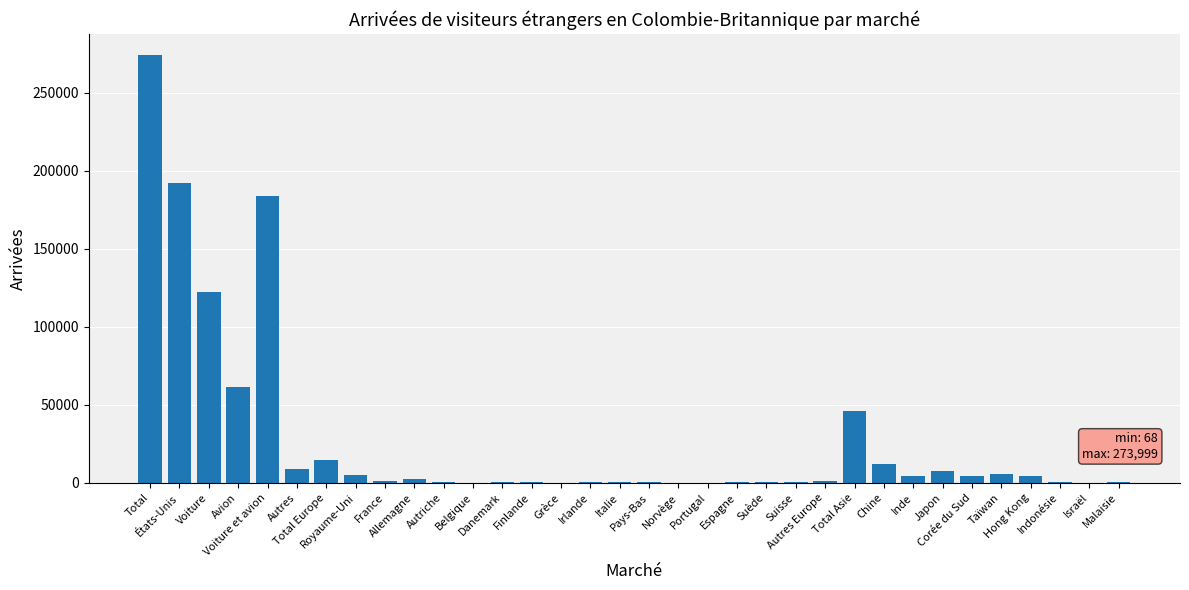

What is the difference between the values at Malaisie and Royaume-Uni?

5066